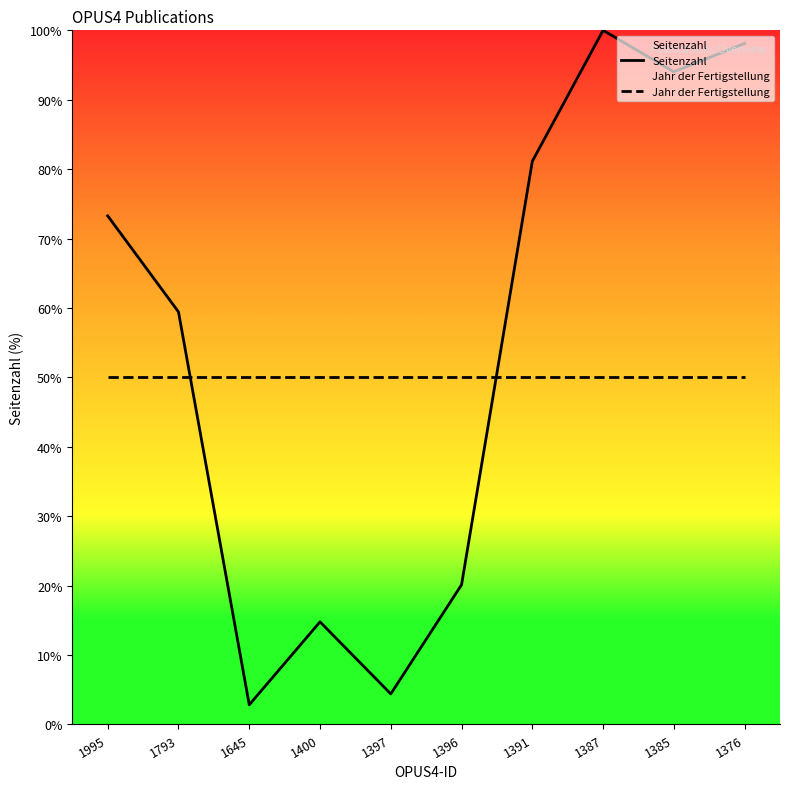

Does the chart have visible grid lines?

No